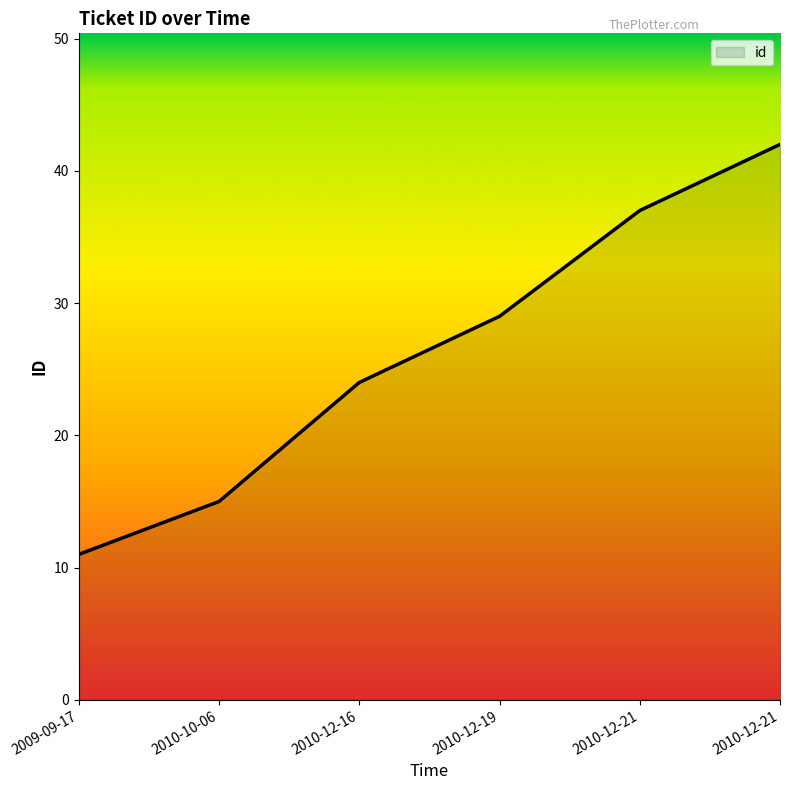

Which category has the lowest value across all series?

2009-09-17